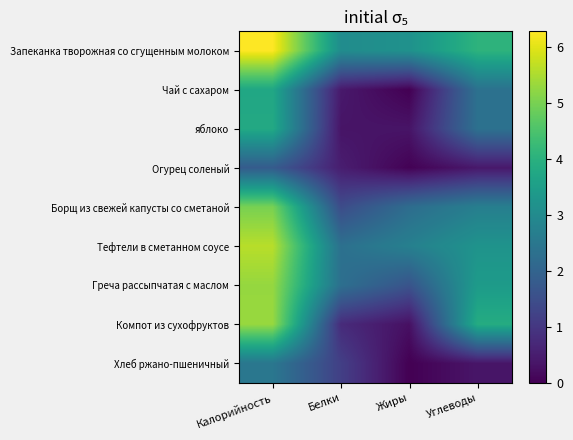

What is the spread (max minus min) of values at Углеводы?

3.7